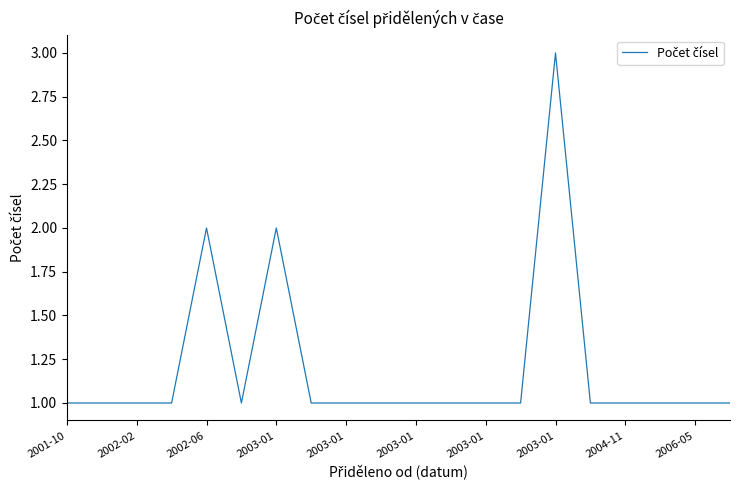

What is the greatest value displayed?

3